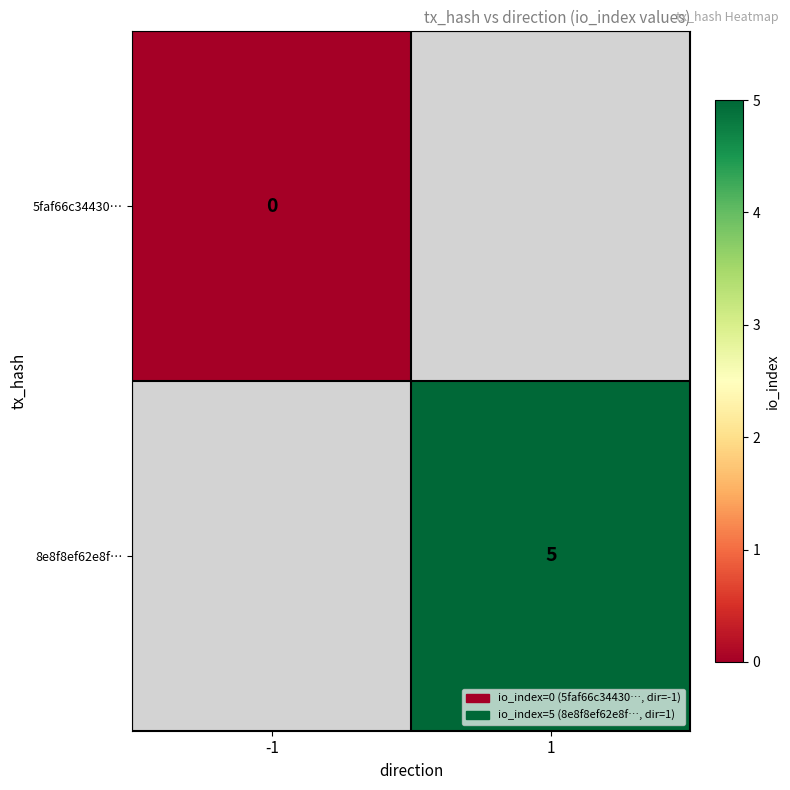

Is it true that 8e8f8ef62e8f… equals 2 at 1?

False